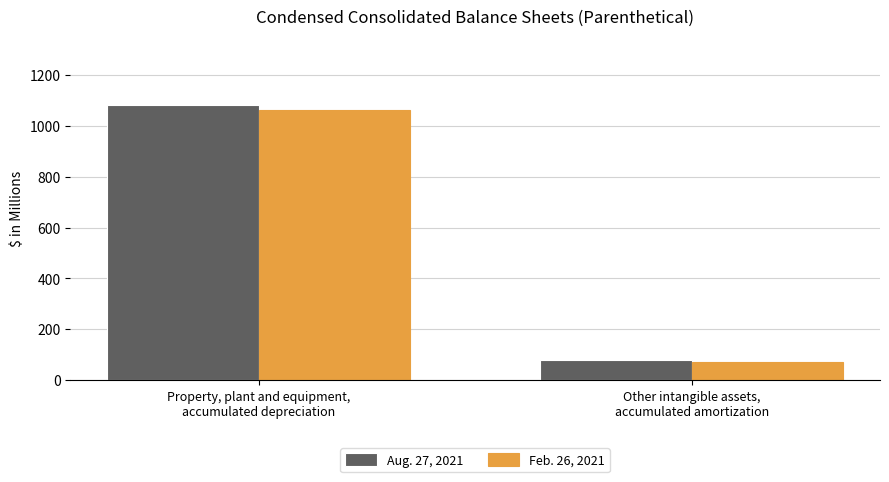

What is the lowest value of the Aug. 27, 2021 series?

79.8